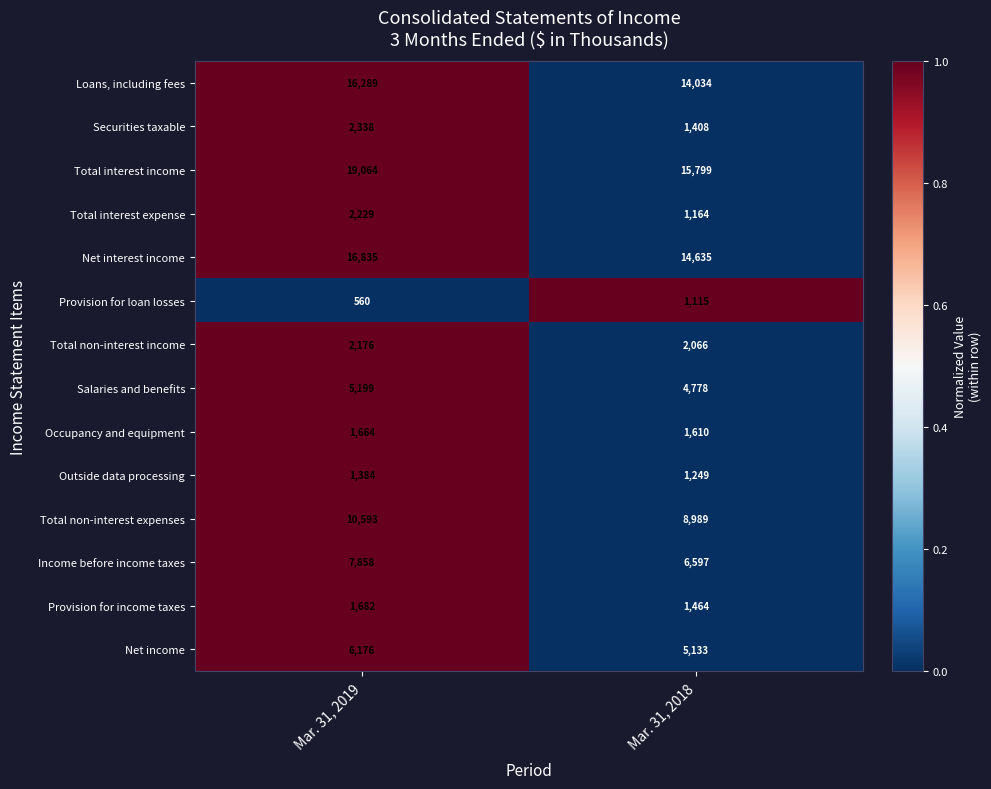

Read the Total non-interest expenses value at Mar. 31, 2019.

10593